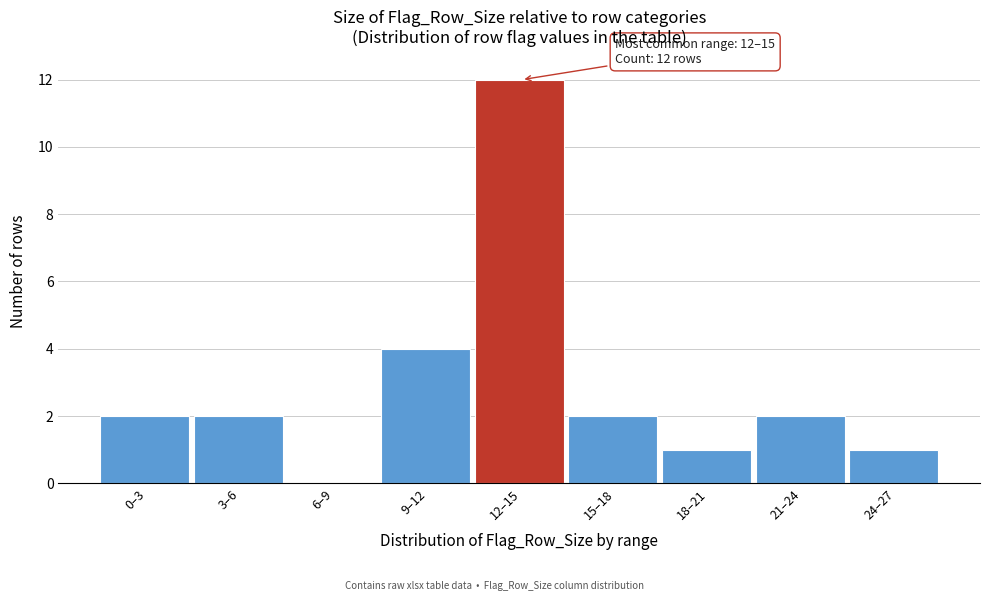

Reading left to right, what are all the values shown in this chart?

0–3=2	3–6=2	6–9=0	9–12=4	12–15=12	15–18=2	18–21=1	21–24=2	24–27=1